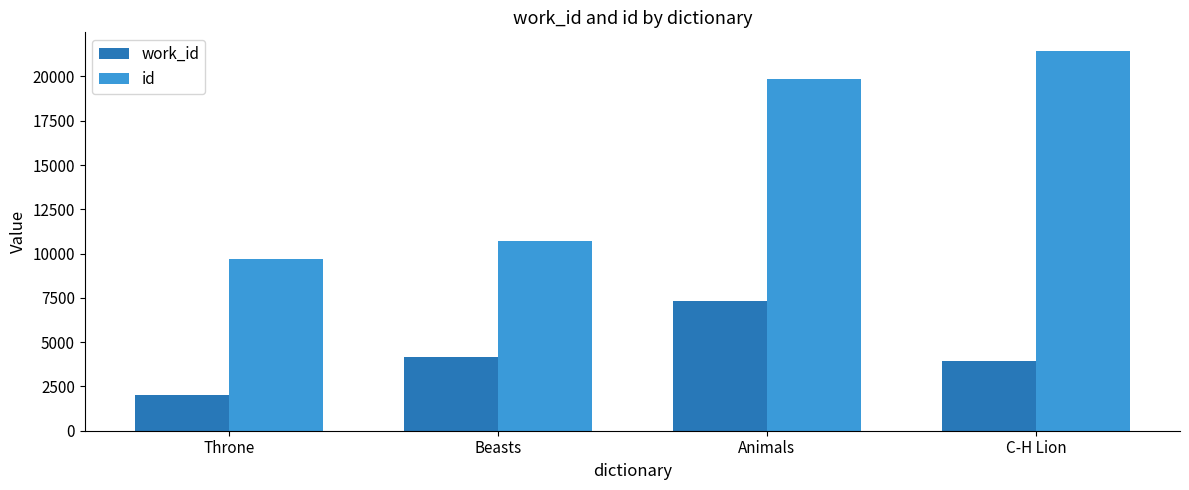

List the series in order of their overall mean, lowest first.

work_id, id